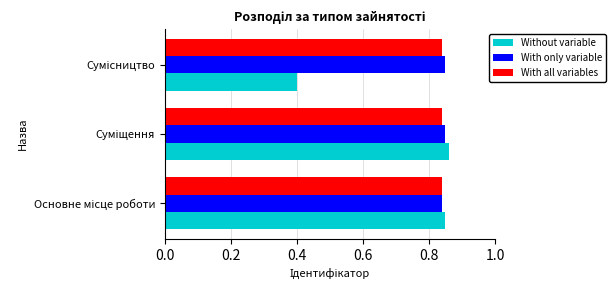

Which series has the largest range (max minus min)?

Without variable